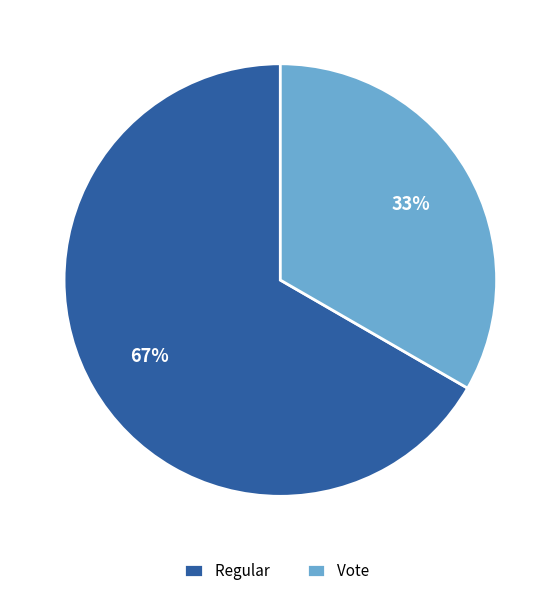

Rank the categories by value from lowest to highest.

Vote, Regular